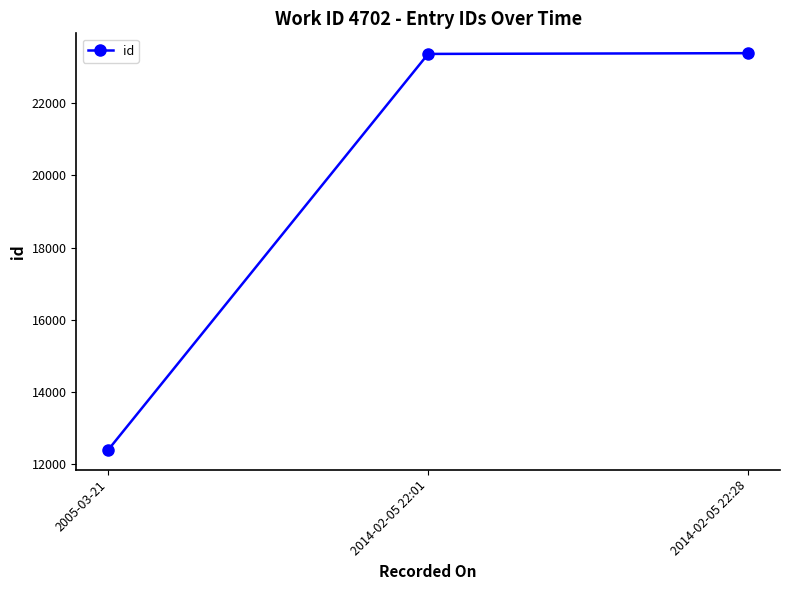

The value at 2014-02-05 22:28 is 23386. True or false?

True